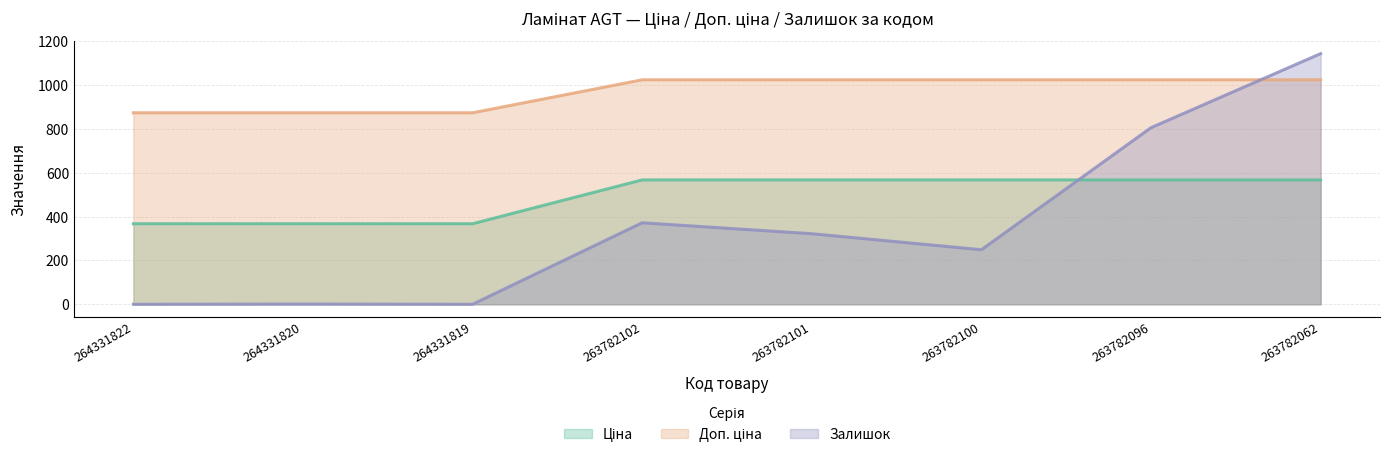

Which series changed the most between 263782102 and 263782101?

Залишок